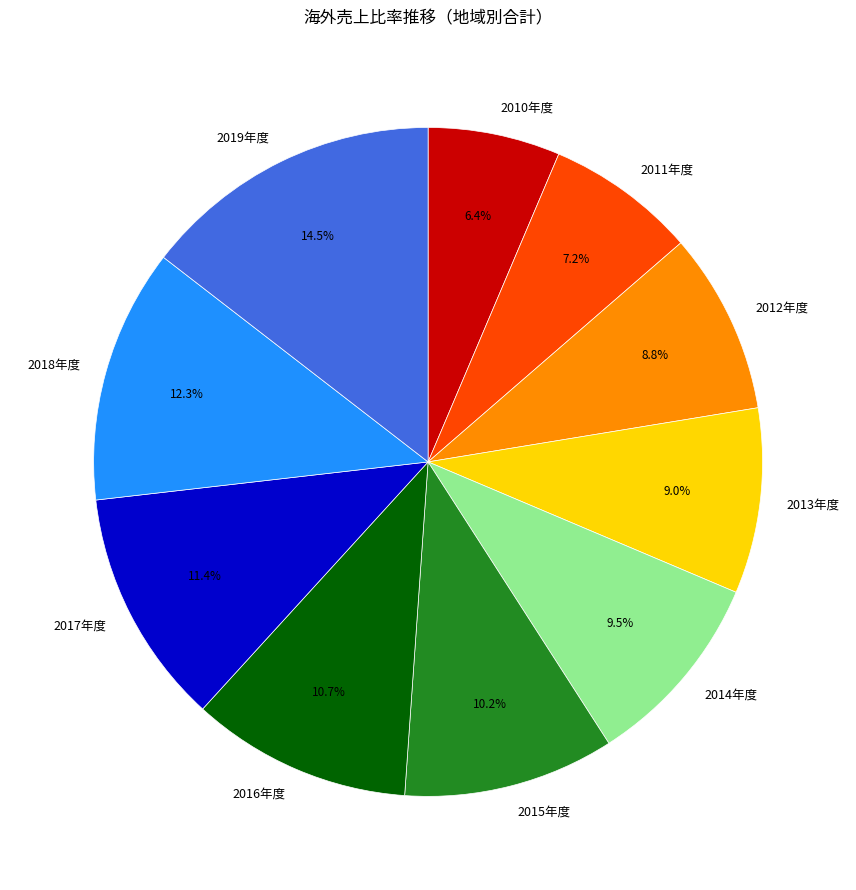

How many segments does this pie chart have?

10